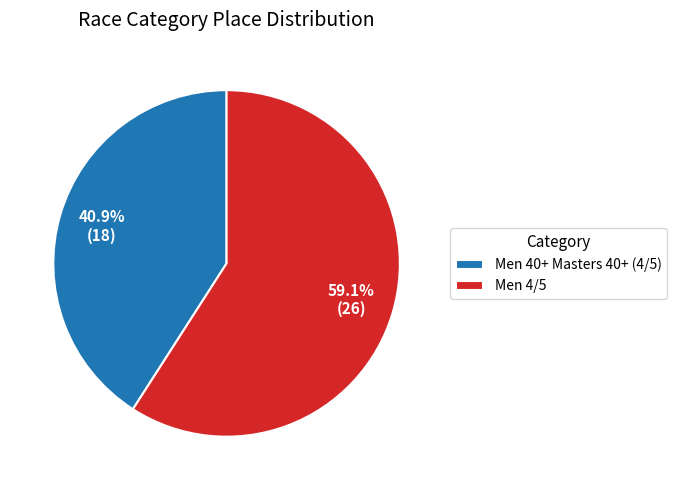

Count the number of slices in the pie.

2